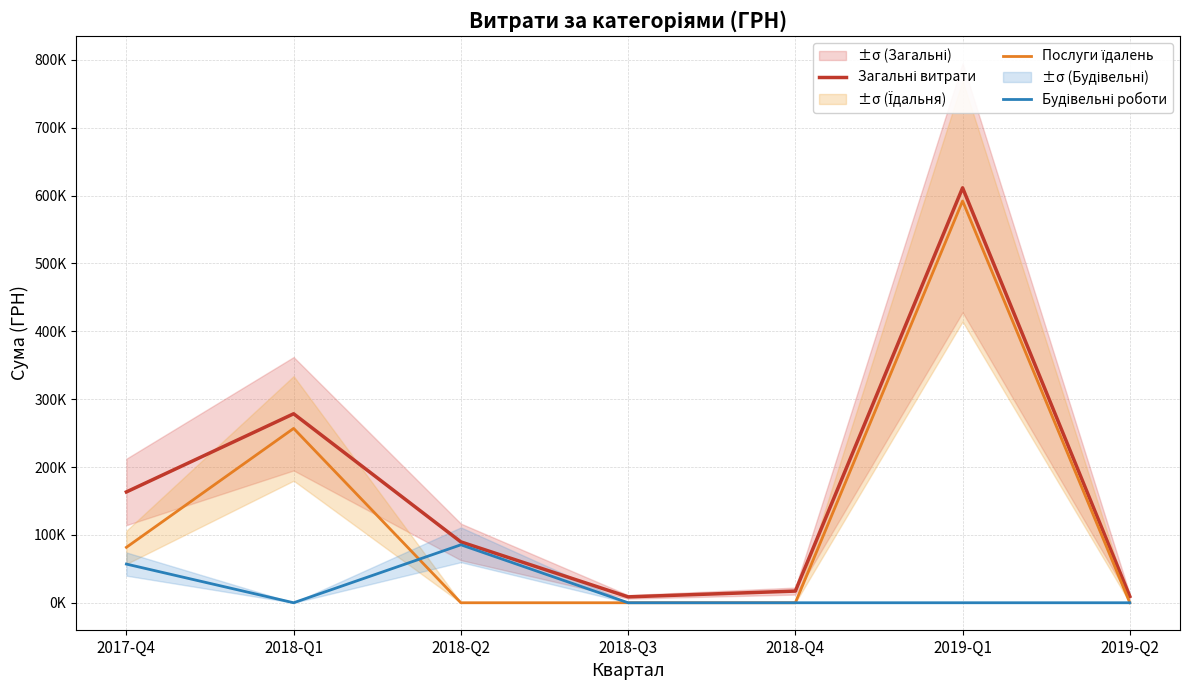

At 2019-Q1, list the series in order from smallest to largest.

Будівельні роботи, Послуги їдалень, Загальні витрати